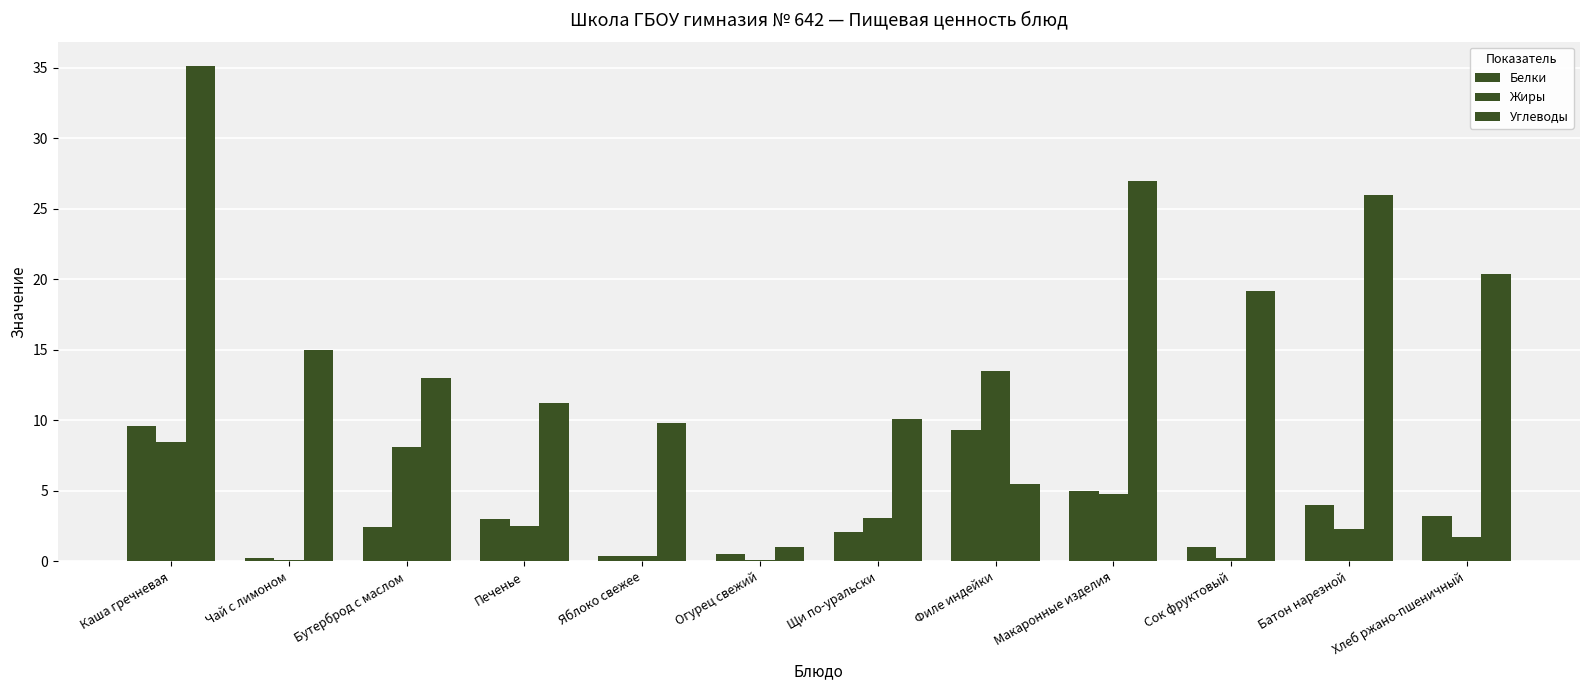

How many distinct data groups are displayed?

3